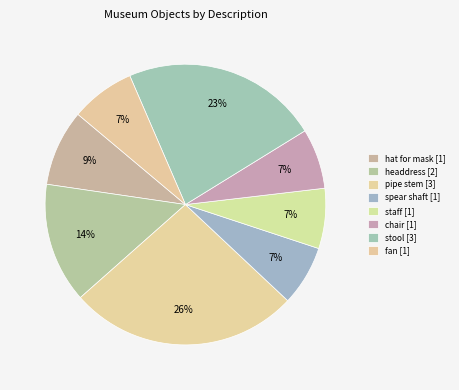

How many slices are in this pie chart?

8